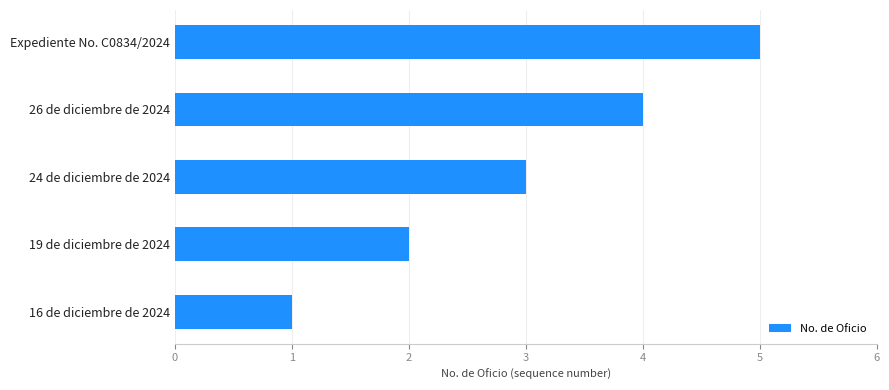

Read the value at Expediente No. C0834/2024.

5